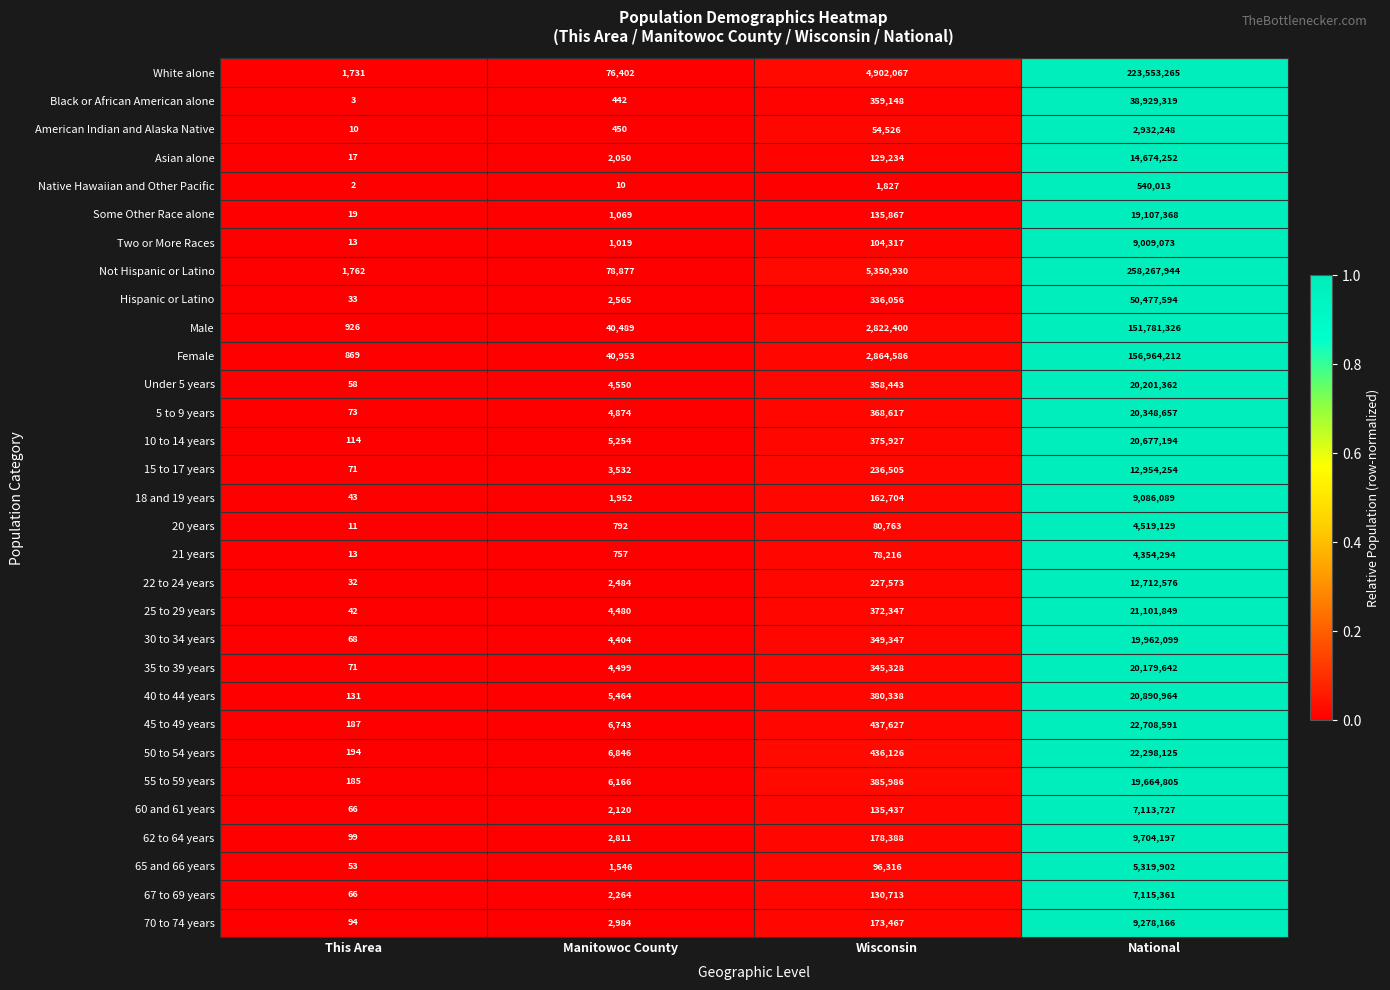

At which category is the sum across all series the highest?

National